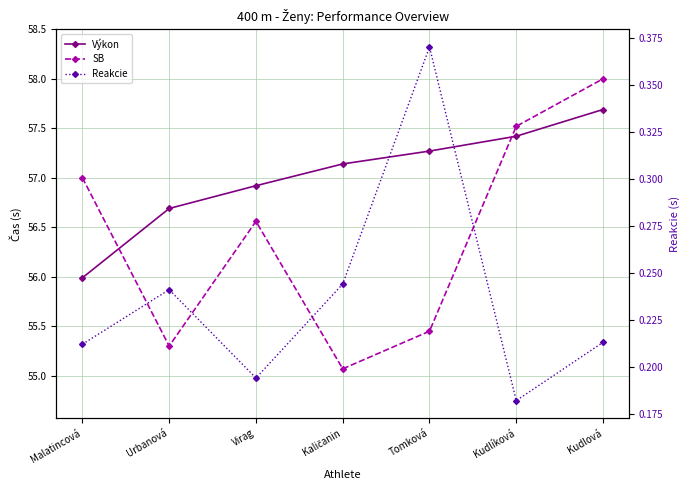

How many lines are shown in the chart?

3